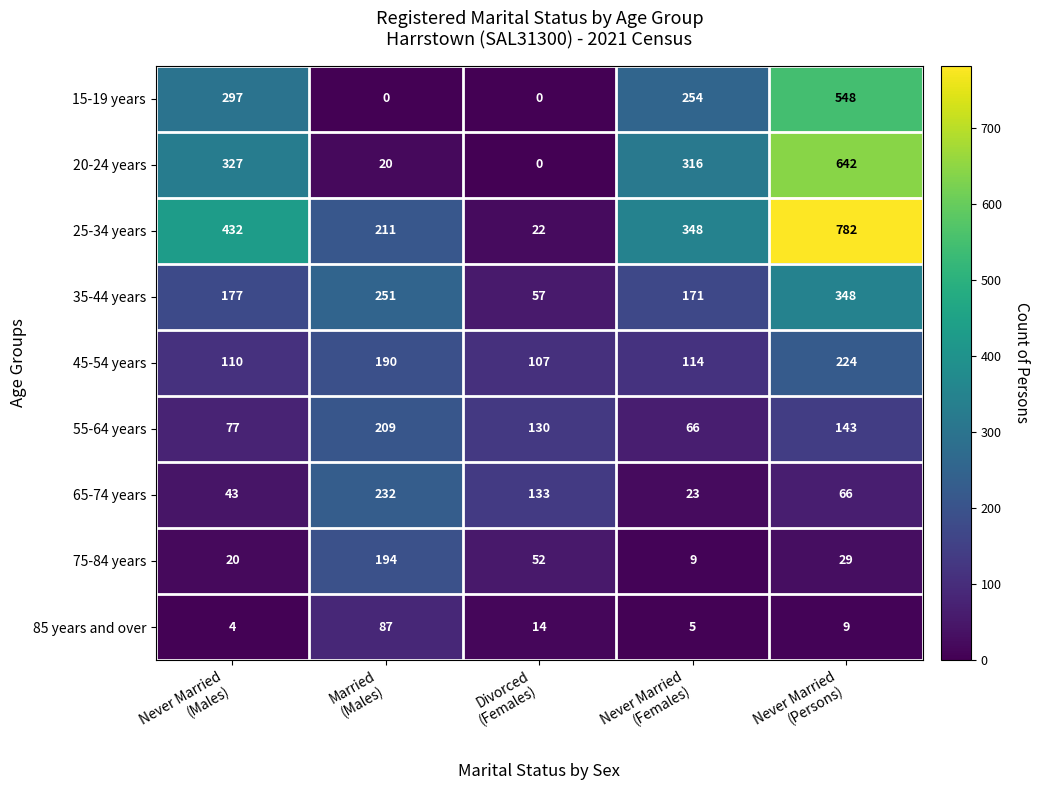

How many distinct data groups are displayed?

9